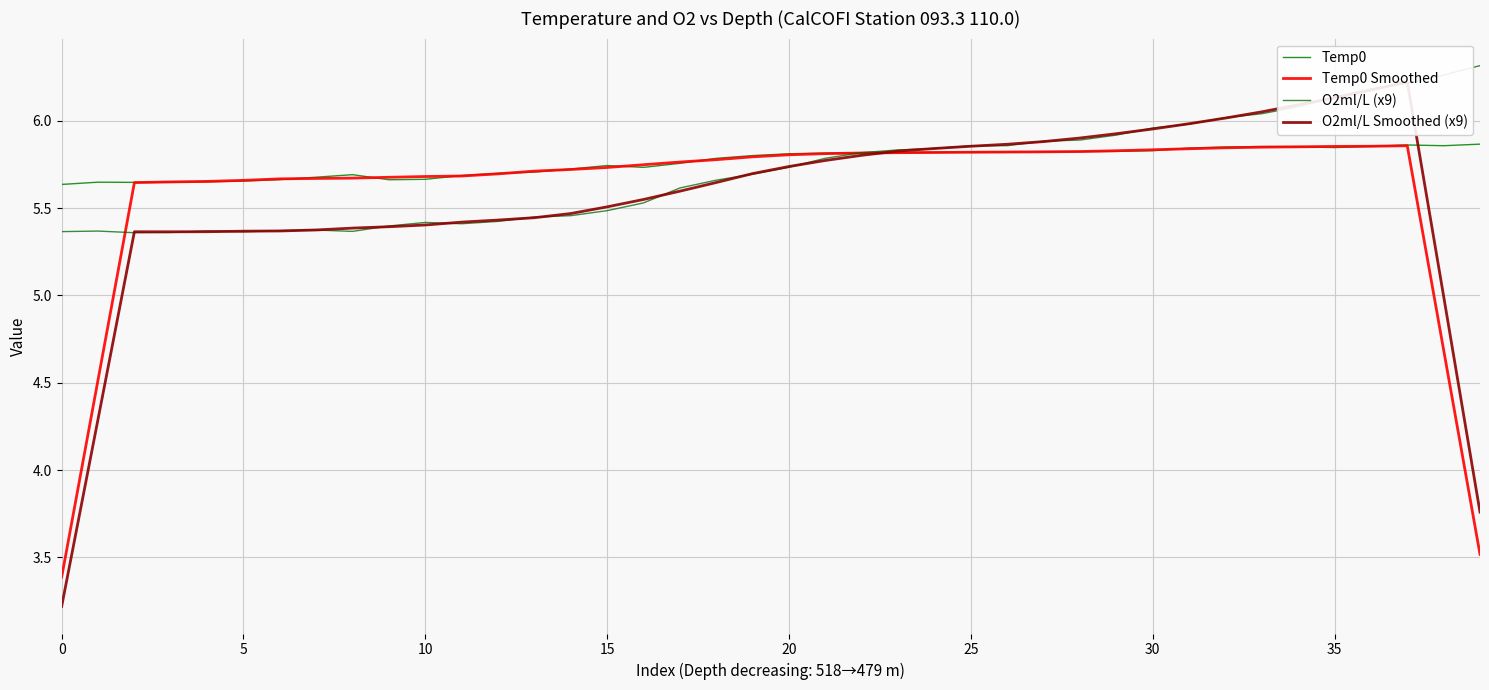

What are all the series names shown in the legend?

Temp0, Temp0 Smoothed, O2ml/L (x9), O2ml/L Smoothed (x9)